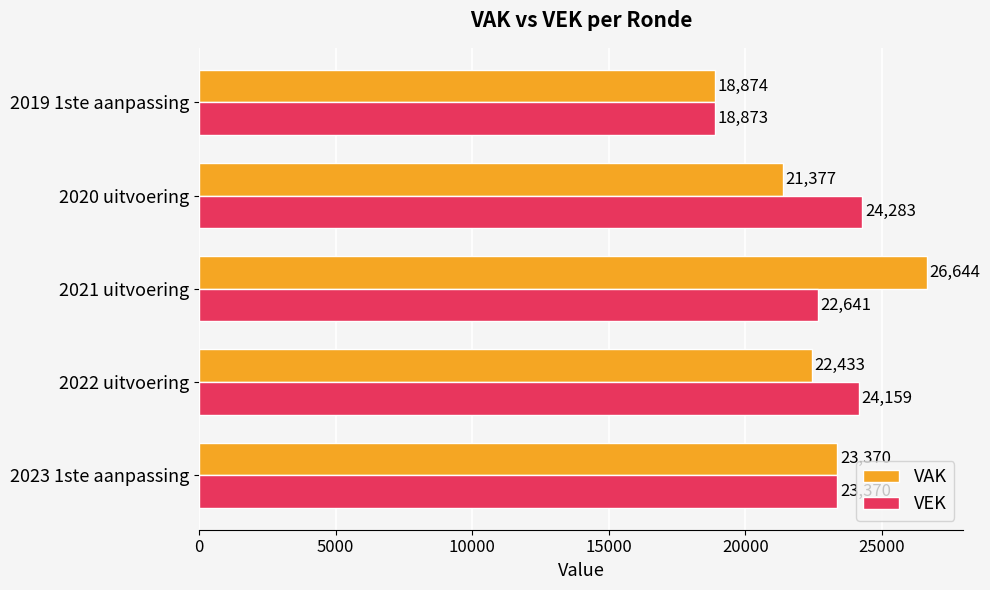

Which label corresponds to the smallest value in the chart?

2019 1ste aanpassing